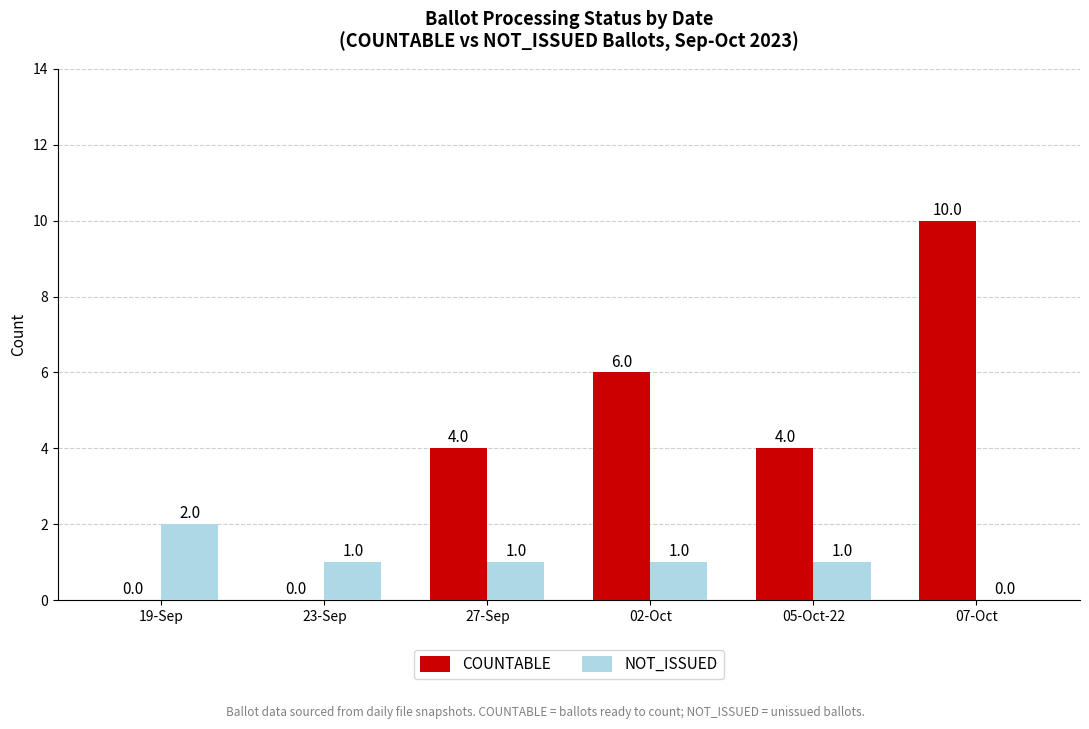

What is the sum of the NOT_ISSUED values at 05-Oct-22 and 19-Sep?

3